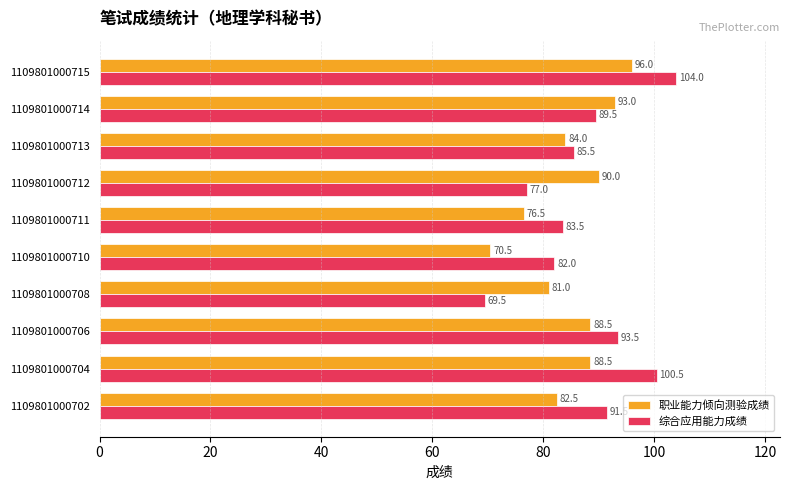

What is the minimum value for 综合应用能力成绩?

69.5